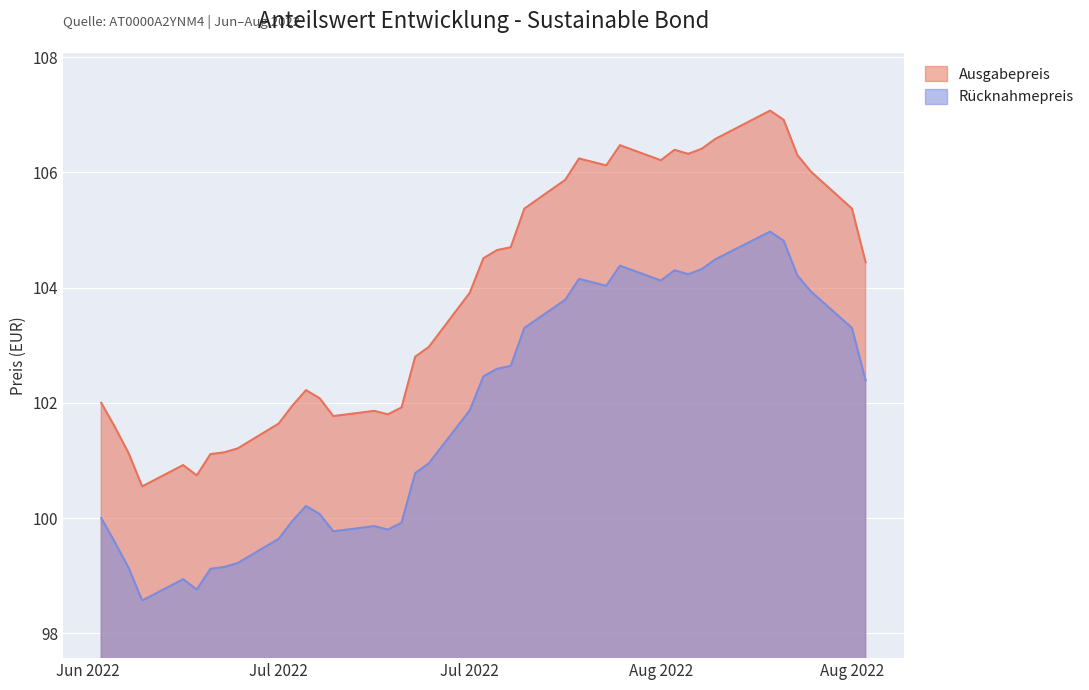

Reading left to right, extract all data points from this chart.

Ausgabepreis: 102.0	101.6	101.1	100.5	100.9	100.7	101.1	101.1	101.2	101.6	102.0	102.2	102.1	101.8	101.9	101.8	101.9	102.8	103.0	103.9	104.5	104.7	104.7	105.4	105.9	106.2	106.2	106.1	106.5	106.2	106.4	106.3	106.4	106.6	107.1	106.9	106.3	106.0	105.4	104.4
Rücknahmepreis: 100.0	99.6	99.1	98.6	98.9	98.8	99.1	99.2	99.2	99.6	100.0	100.2	100.1	99.8	99.9	99.8	99.9	100.8	101.0	101.9	102.5	102.6	102.6	103.3	103.8	104.2	104.1	104.0	104.4	104.1	104.3	104.2	104.3	104.5	105.0	104.8	104.2	103.9	103.3	102.4